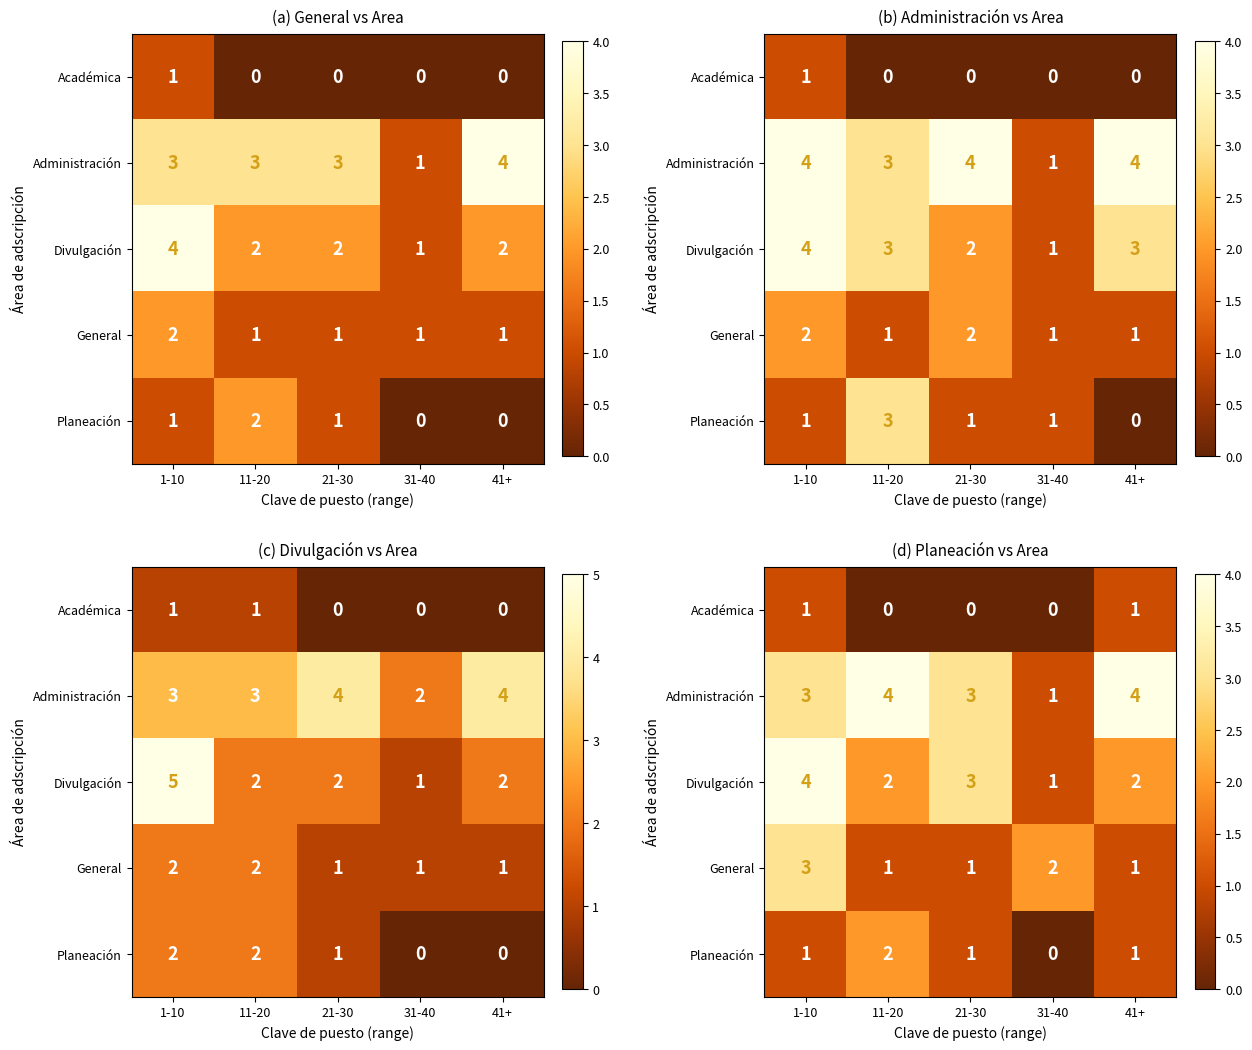

Is it true that Planeación equals 1 at 1-10?

True